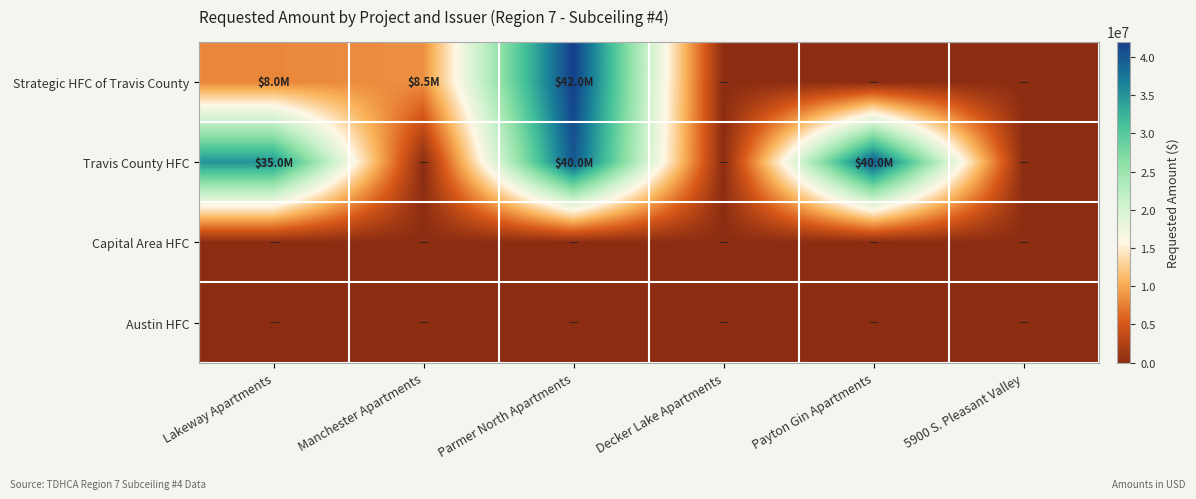

Reading left to right, what are all the values shown in this chart?

Strategic HFC of Travis County: Lakeway Apartments=8000000	Manchester Apartments=8500000	Parmer North Apartments=42000000	Decker Lake Apartments=0	Payton Gin Apartments=0	5900 S. Pleasant Valley=0
Travis County HFC: Lakeway Apartments=35000000	Manchester Apartments=0	Parmer North Apartments=40000000	Decker Lake Apartments=0	Payton Gin Apartments=40000000	5900 S. Pleasant Valley=0
Capital Area HFC: Lakeway Apartments=0	Manchester Apartments=0	Parmer North Apartments=0	Decker Lake Apartments=0	Payton Gin Apartments=0	5900 S. Pleasant Valley=0
Austin HFC: Lakeway Apartments=0	Manchester Apartments=0	Parmer North Apartments=0	Decker Lake Apartments=0	Payton Gin Apartments=0	5900 S. Pleasant Valley=0